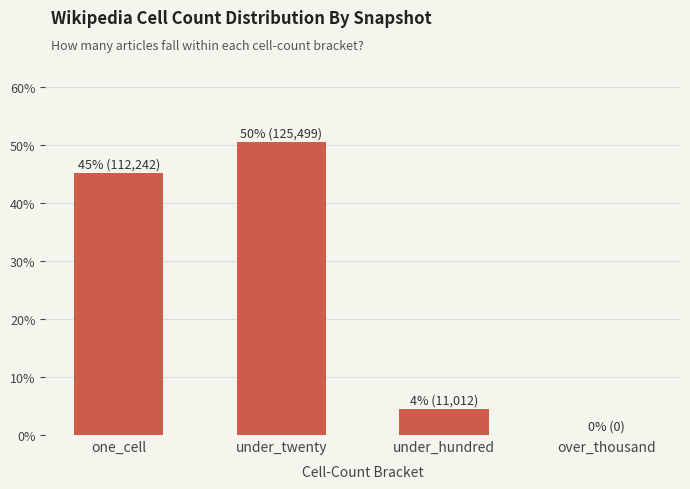

Reading left to right, list all the values displayed in this chart.

one_cell=45.1	under_twenty=50.5	under_hundred=4.4	over_thousand=0.0